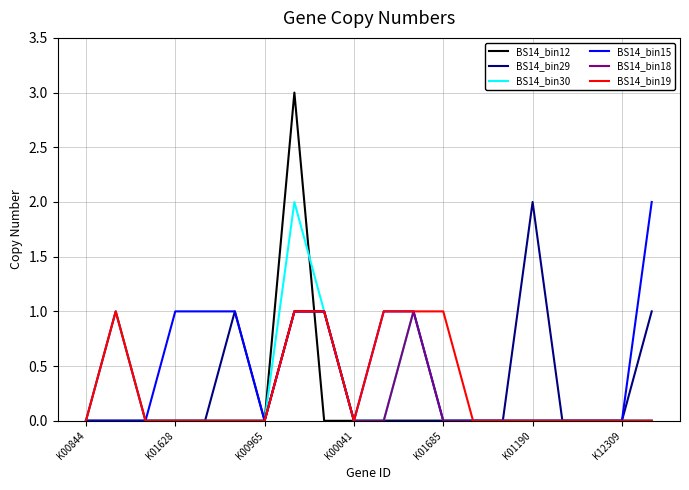

Does the chart have visible grid lines?

Yes